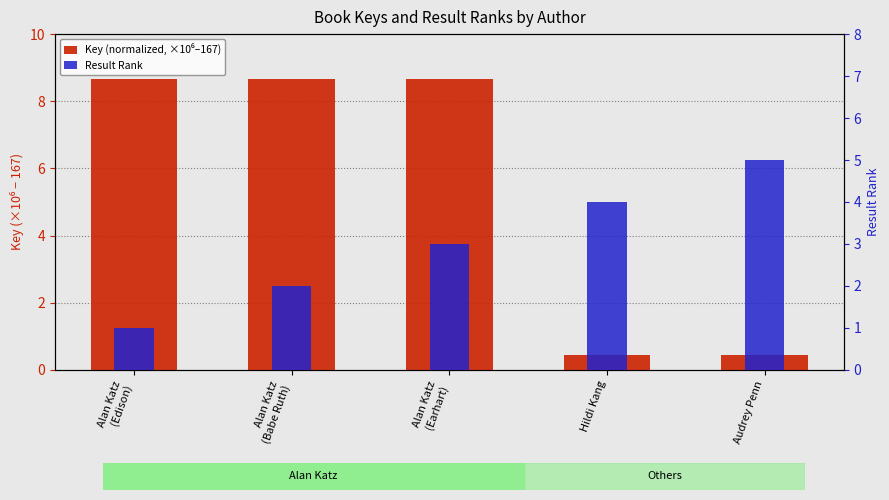

What is the label of the 2nd bar from the right?

Hildi Kang